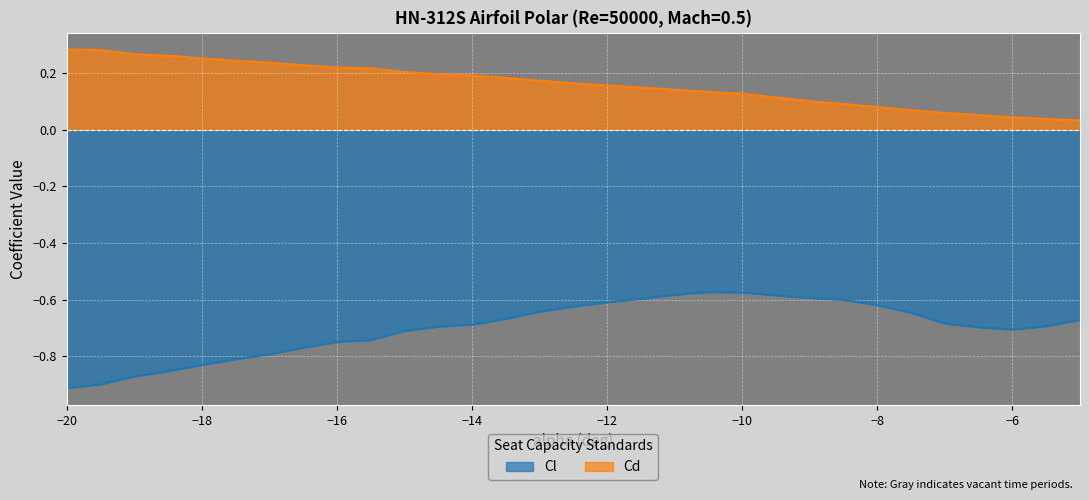

How many interior local valleys does the Cl series have?

1